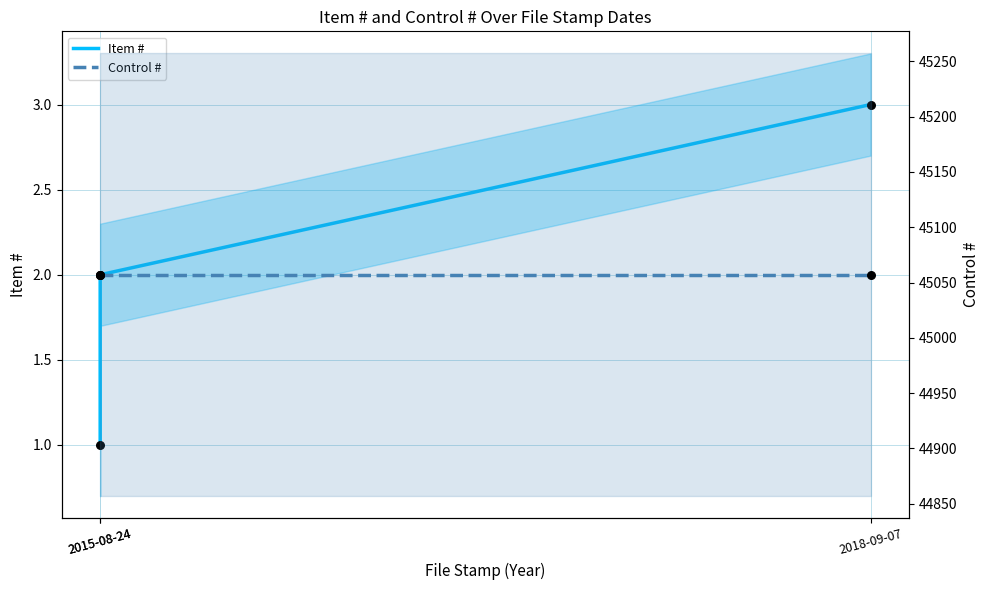

Which series has the widest spread of Y values?

Item #